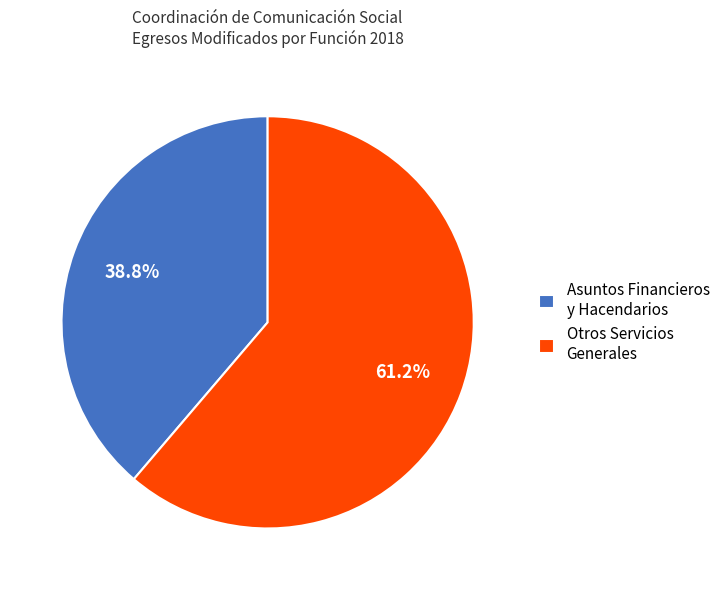

What is the smallest slice in the pie chart?

Asuntos Financieros y Hacendarios